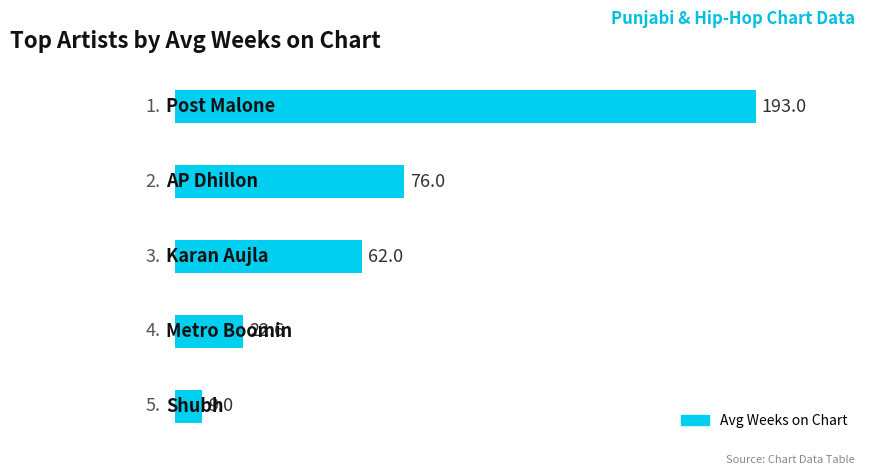

What is the sum of all values?

362.6